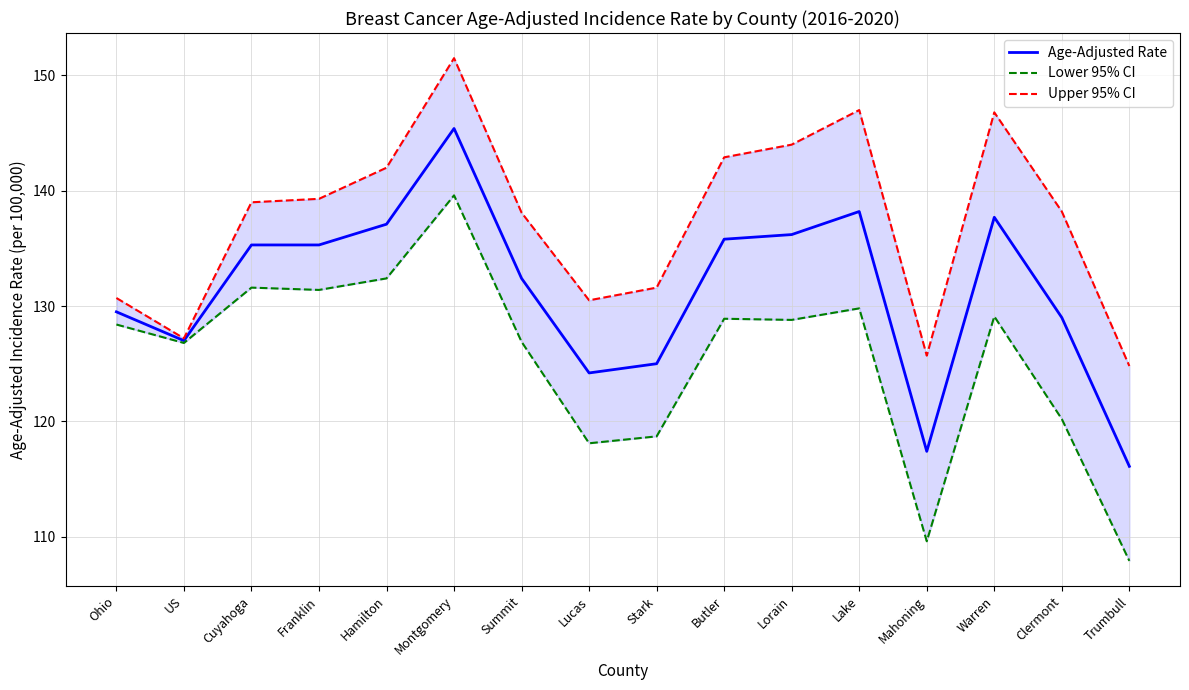

Rank the series by their average value, from highest to lowest.

Upper 95% CI, Age-Adjusted Rate, Lower 95% CI